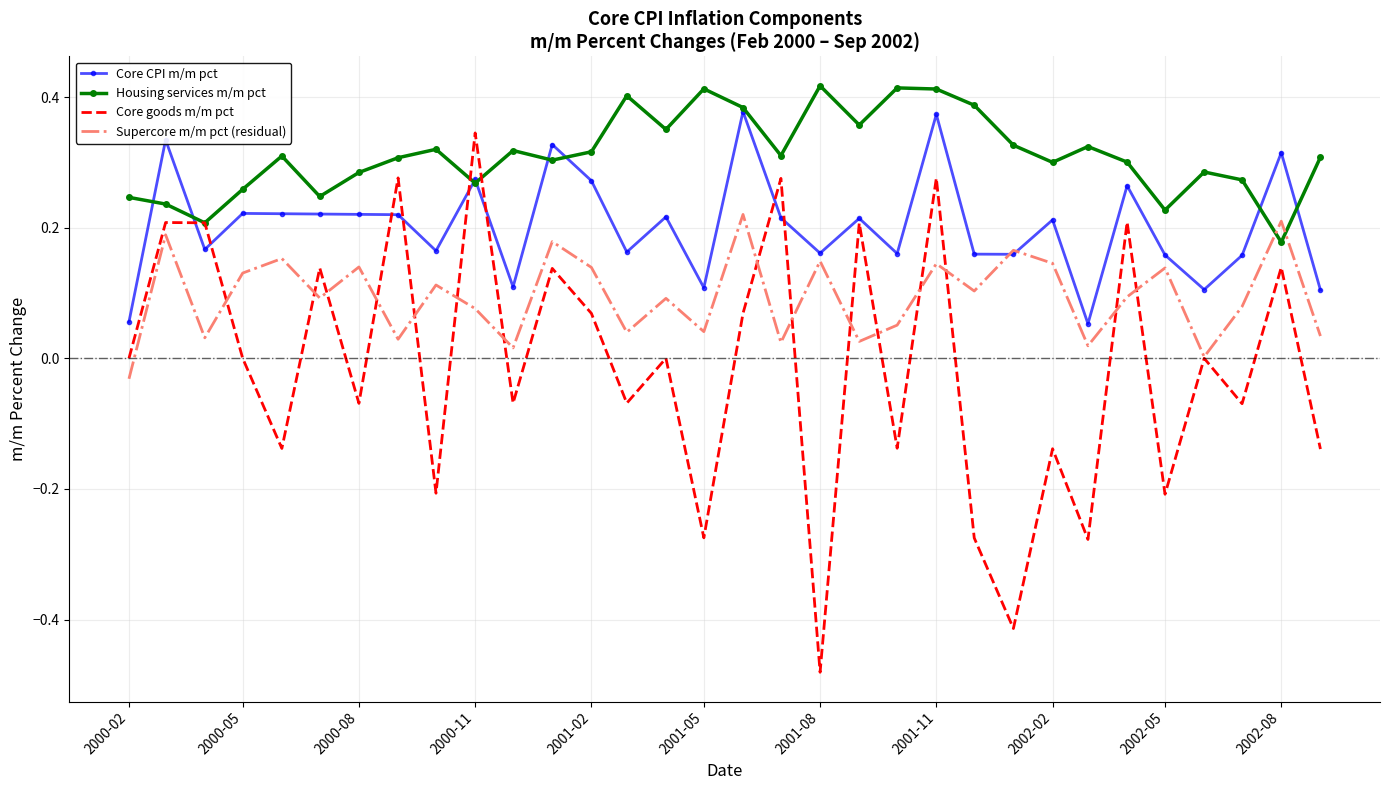

Which series has the largest total across all categories?

Housing services m/m pct